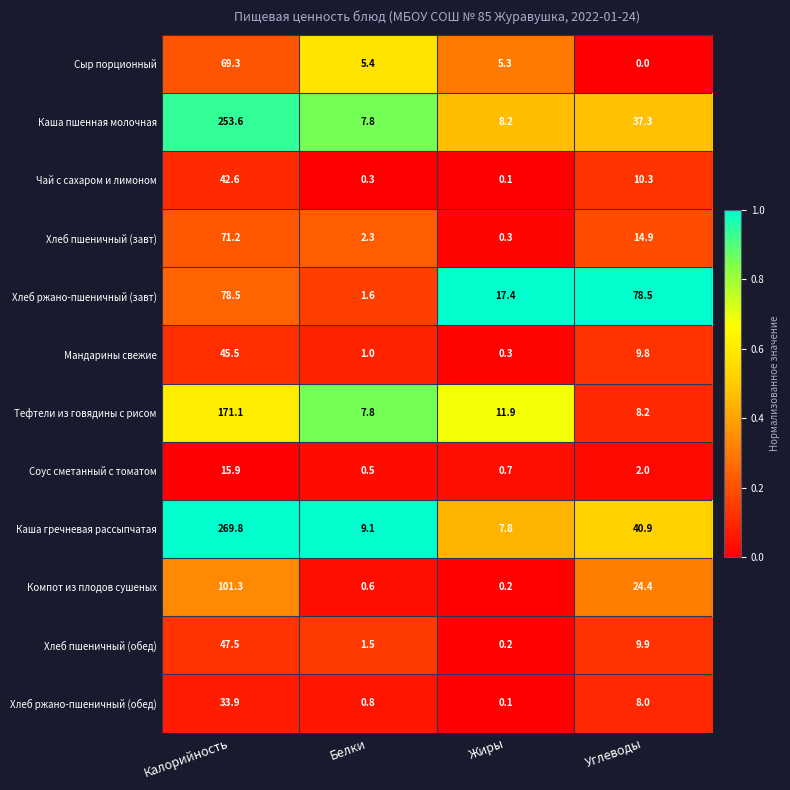

What is the total value across all series at Жиры?

52.5